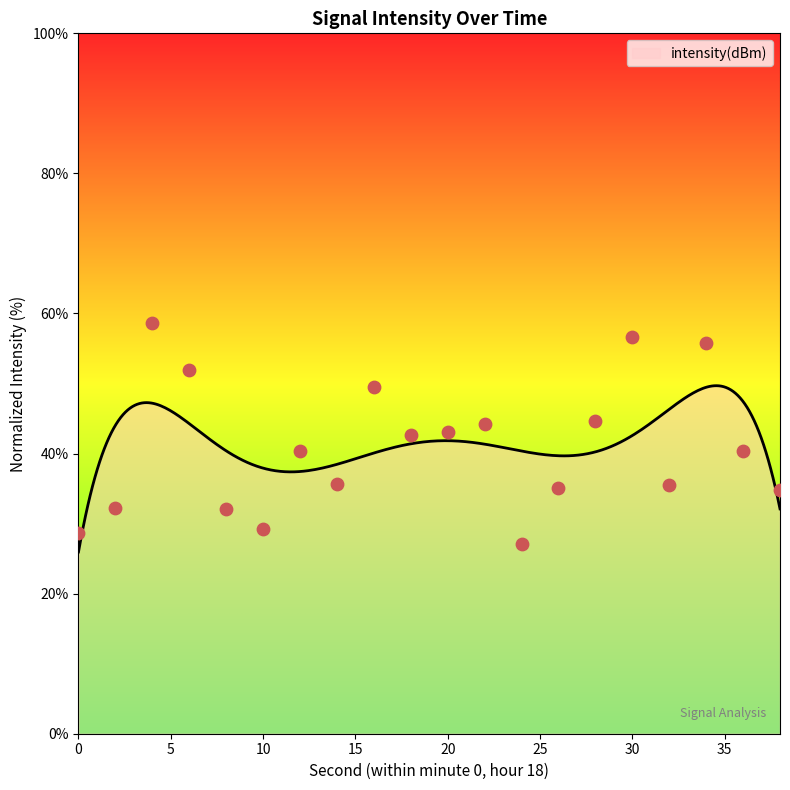

Approximately how many times larger is the value at 18 compared to 24?

1.6